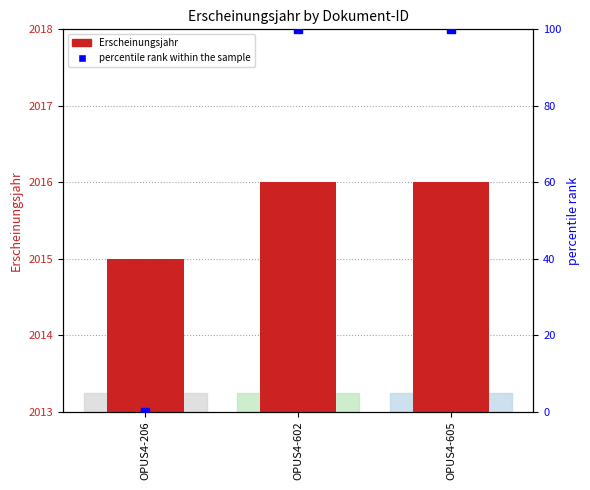

Which series has the largest Y range (max minus min)?

percentile rank within the sample